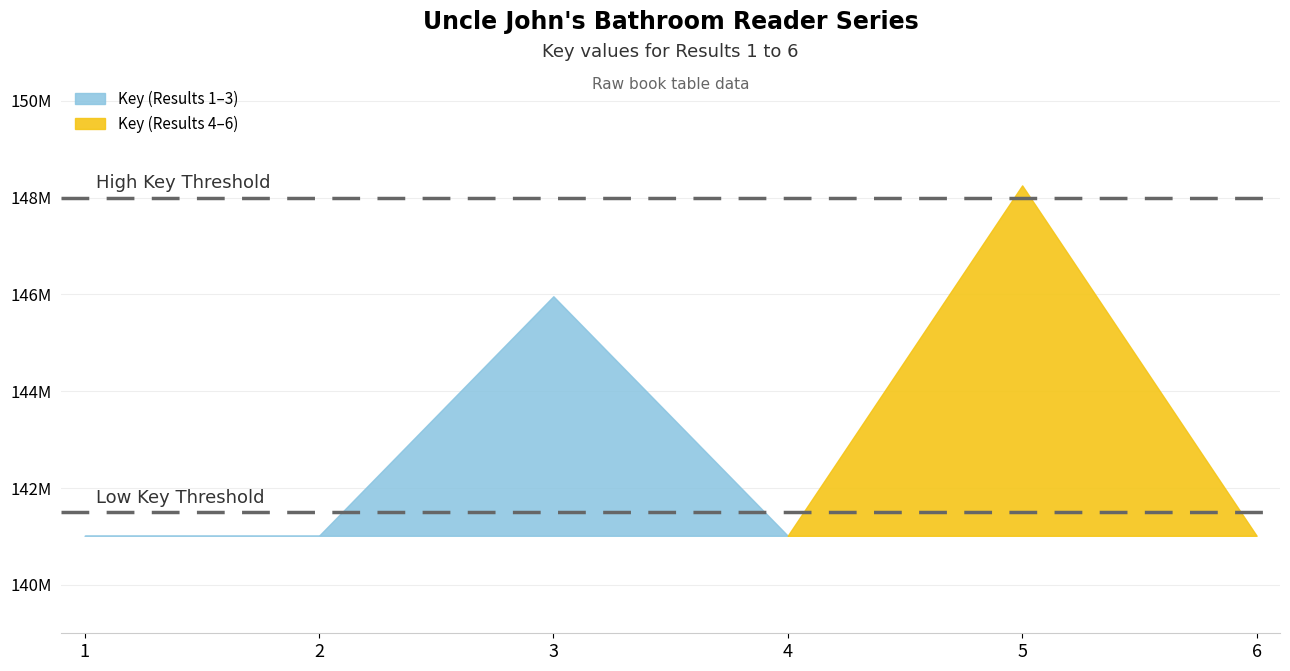

What is the average value?

143046704